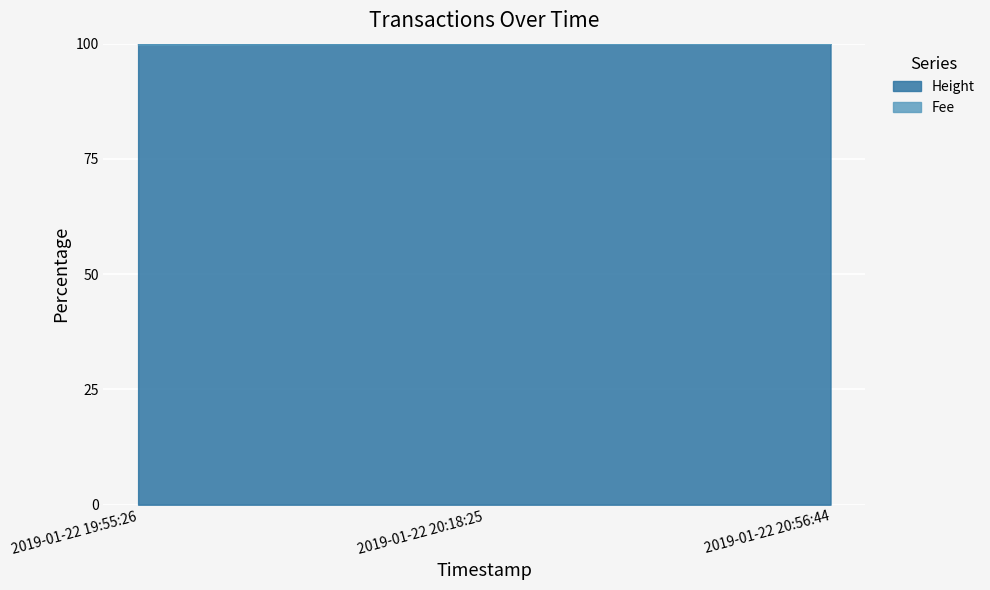

At which category does the chart reach its peak across all series?

2019-01-22 20:56:44